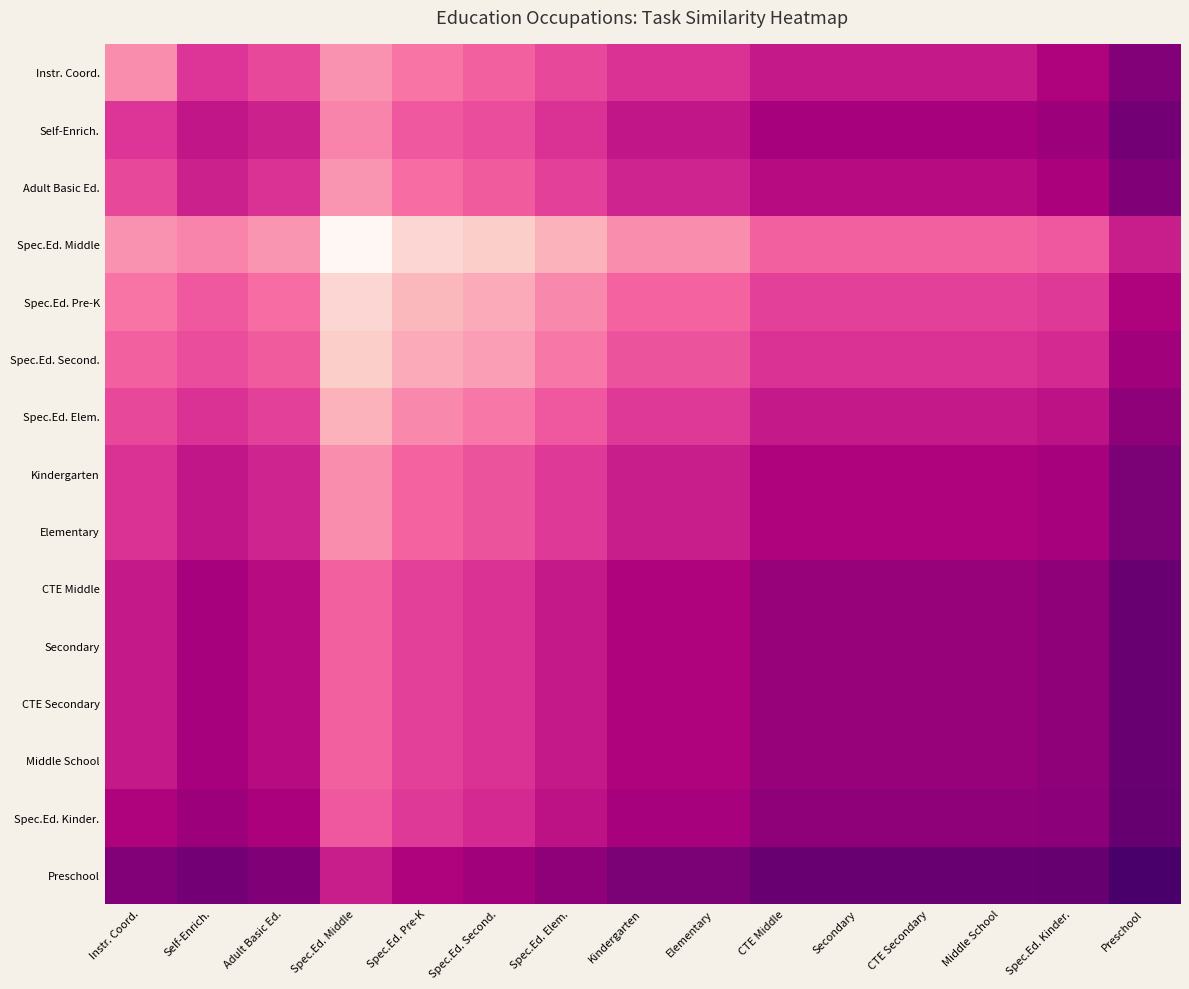

At which category does the chart reach its peak across all series?

Spec.Ed. Middle